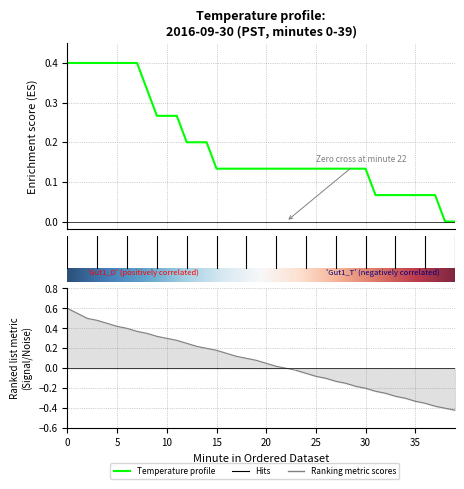

Rank the categories by value from highest to lowest.

0, 1, 2, 3, 4, 5, 6, 7, 8, 9, 10, 11, 12, 13, 14, 15, 16, 17, 18, 19, 20, 21, 22, 23, 24, 25, 26, 27, 28, 29, 30, 31, 32, 33, 34, 35, 36, 37, 38, 39